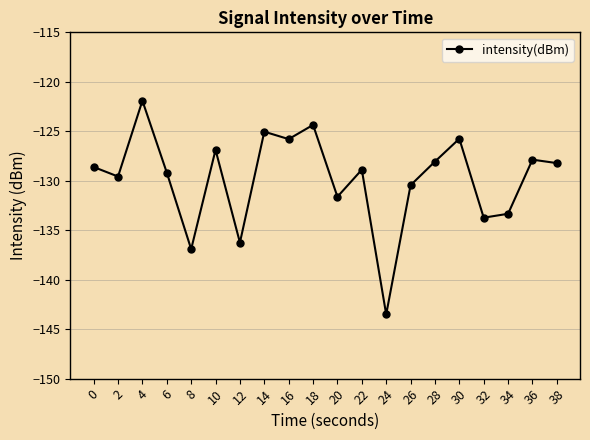

How many lines are shown in the chart?

1